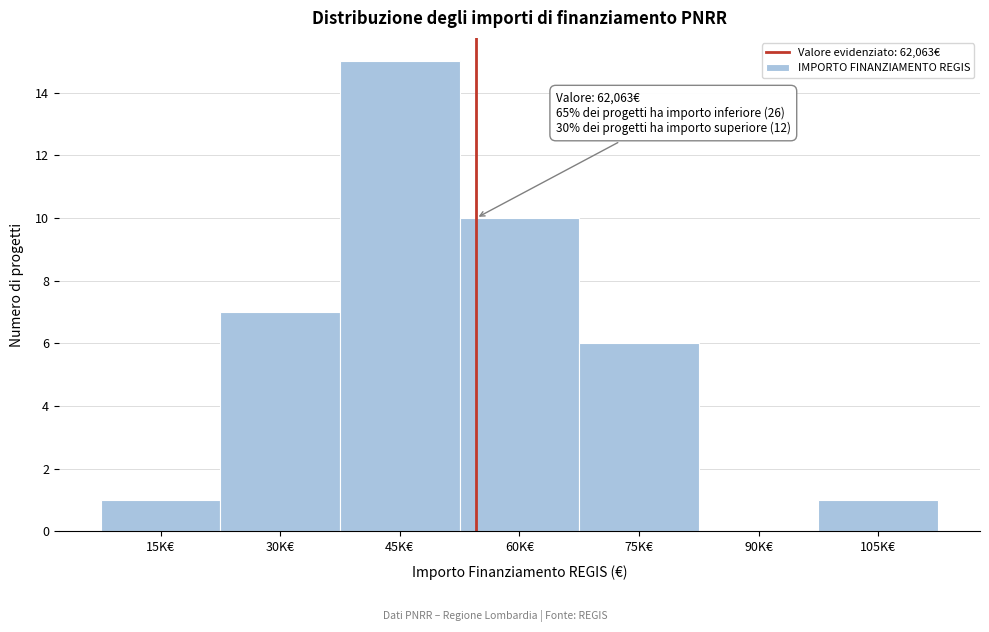

Reading left to right, transcribe all the data shown in this chart.

15K€=1	30K€=7	45K€=15	60K€=10	75K€=6	90K€=0	105K€=1